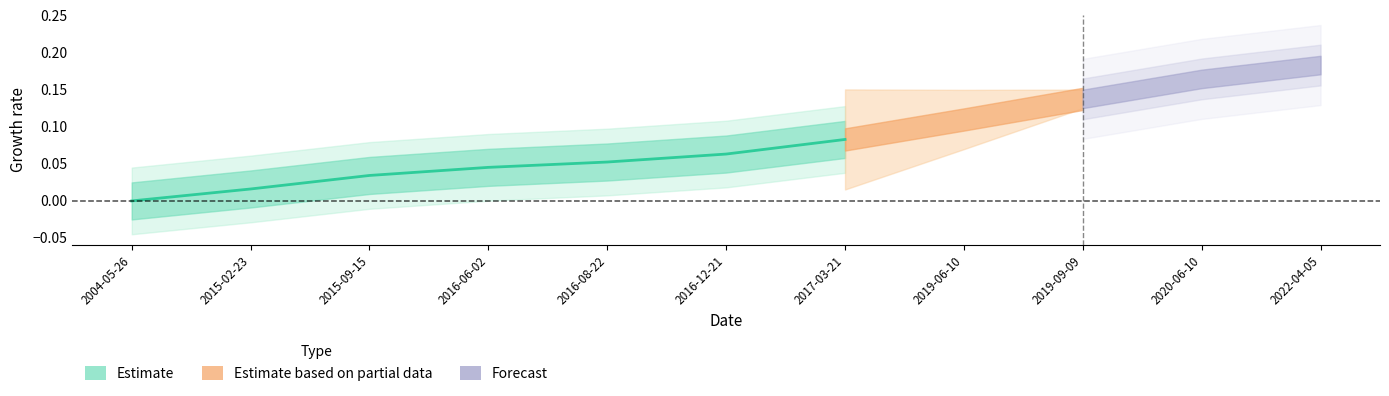

The chart shows a value of 0.1 at 2017-03-21. True or false?

True